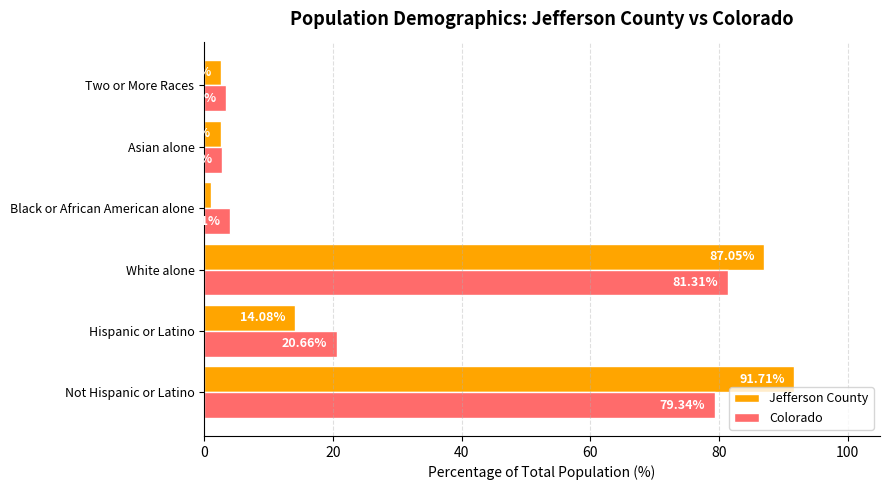

What is the difference between the Jefferson County values at White alone and Hispanic or Latino?

73.0